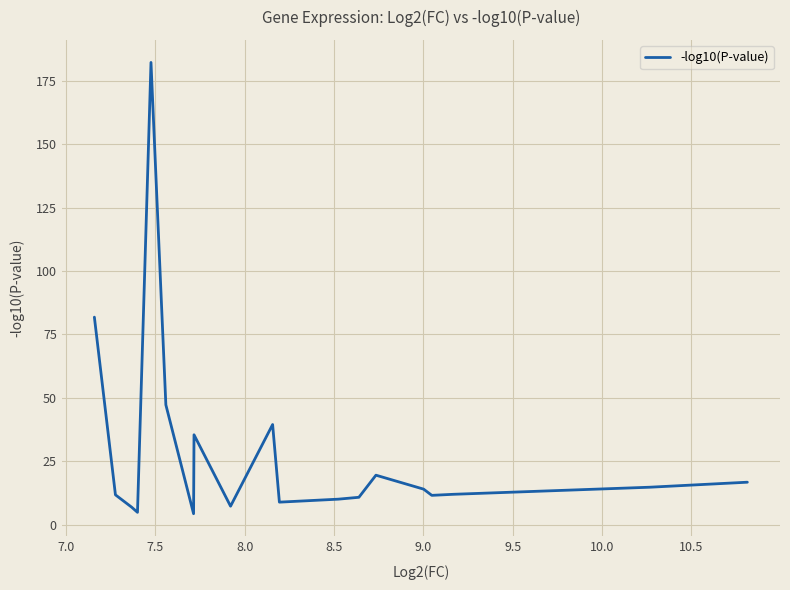

What is the difference between the maximum and minimum values?

177.8